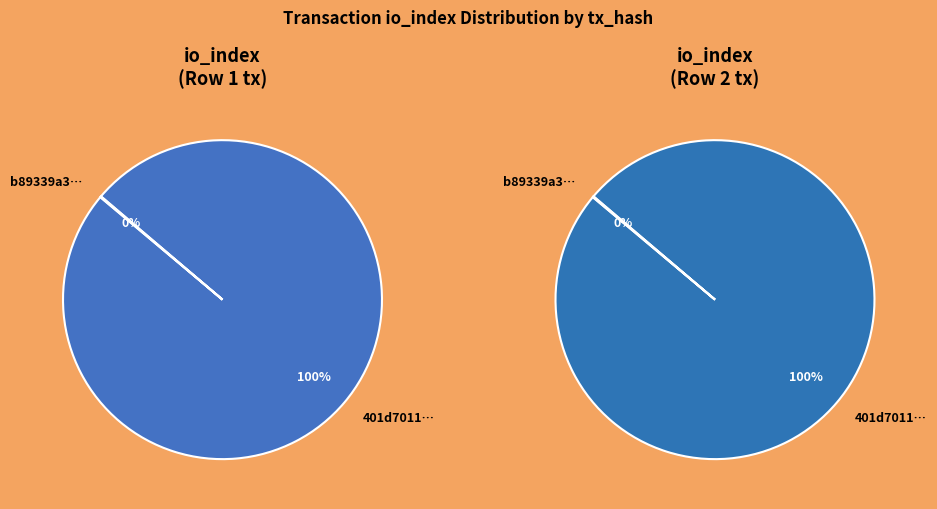

To the nearest percent, what is the difference between the largest and smallest slice percentages?

100%